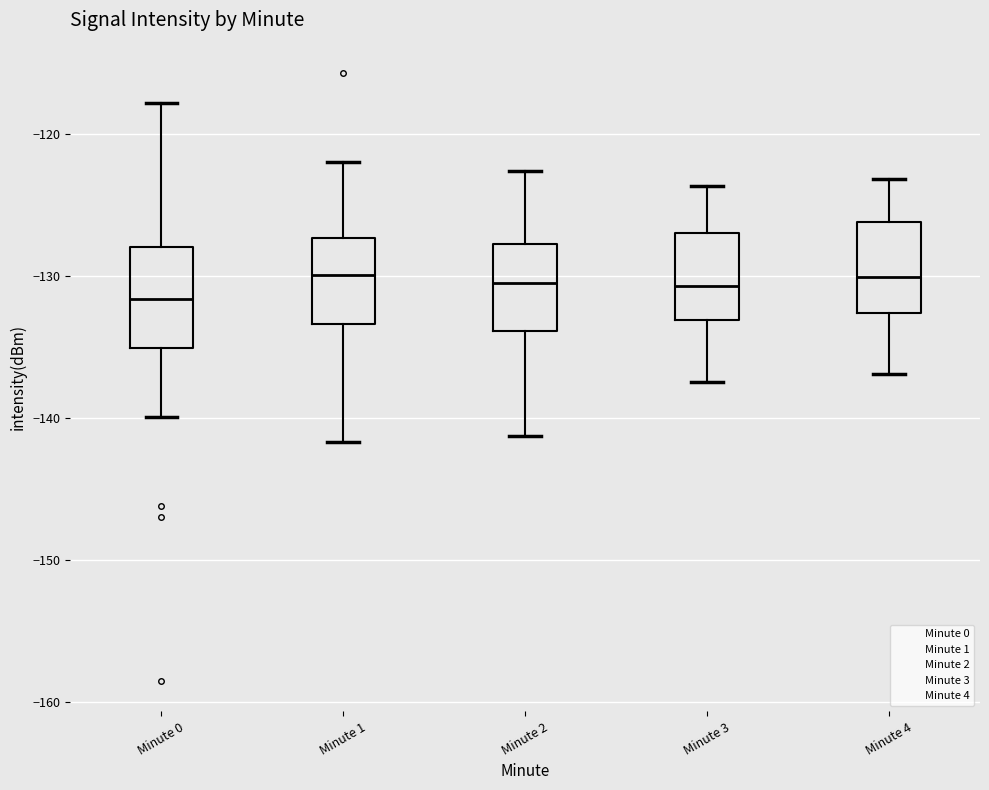

Reading left to right, transcribe this box plot: for each box, give where its median line is, the range the box spans, and where its two whiskers end, as read against the y-axis. The values are not printed on the chart, so give them approximately, as read against the axis.

Minute 0: median -132, box -135 to -128, whiskers -140 to -118
Minute 1: median -130, box -133 to -127, whiskers -142 to -122
Minute 2: median -130, box -134 to -128, whiskers -141 to -123
Minute 3: median -131, box -133 to -127, whiskers -137 to -124
Minute 4: median -130, box -133 to -126, whiskers -137 to -123